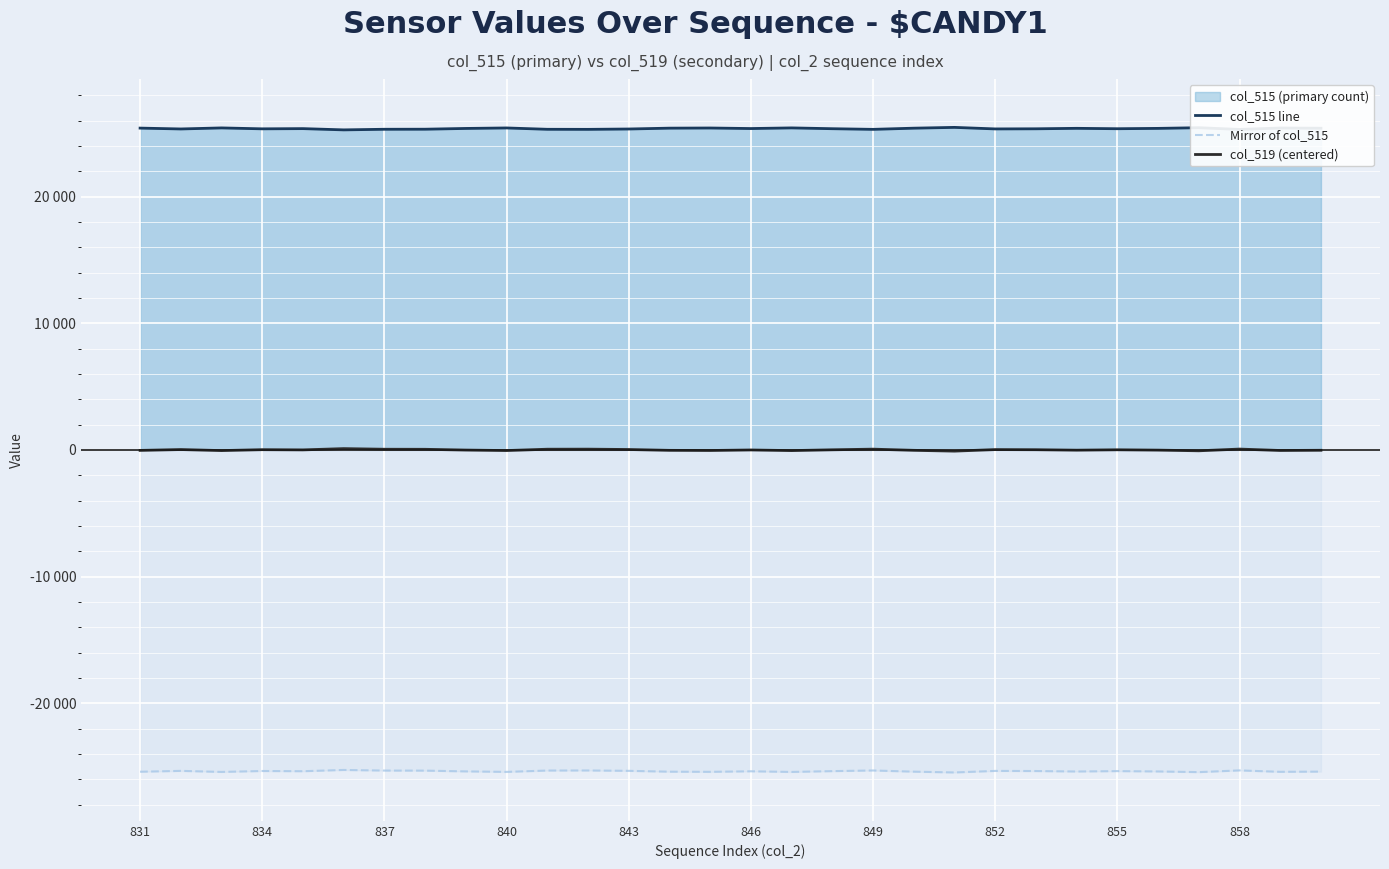

At how many categories does at least one series exceed -23253?

30